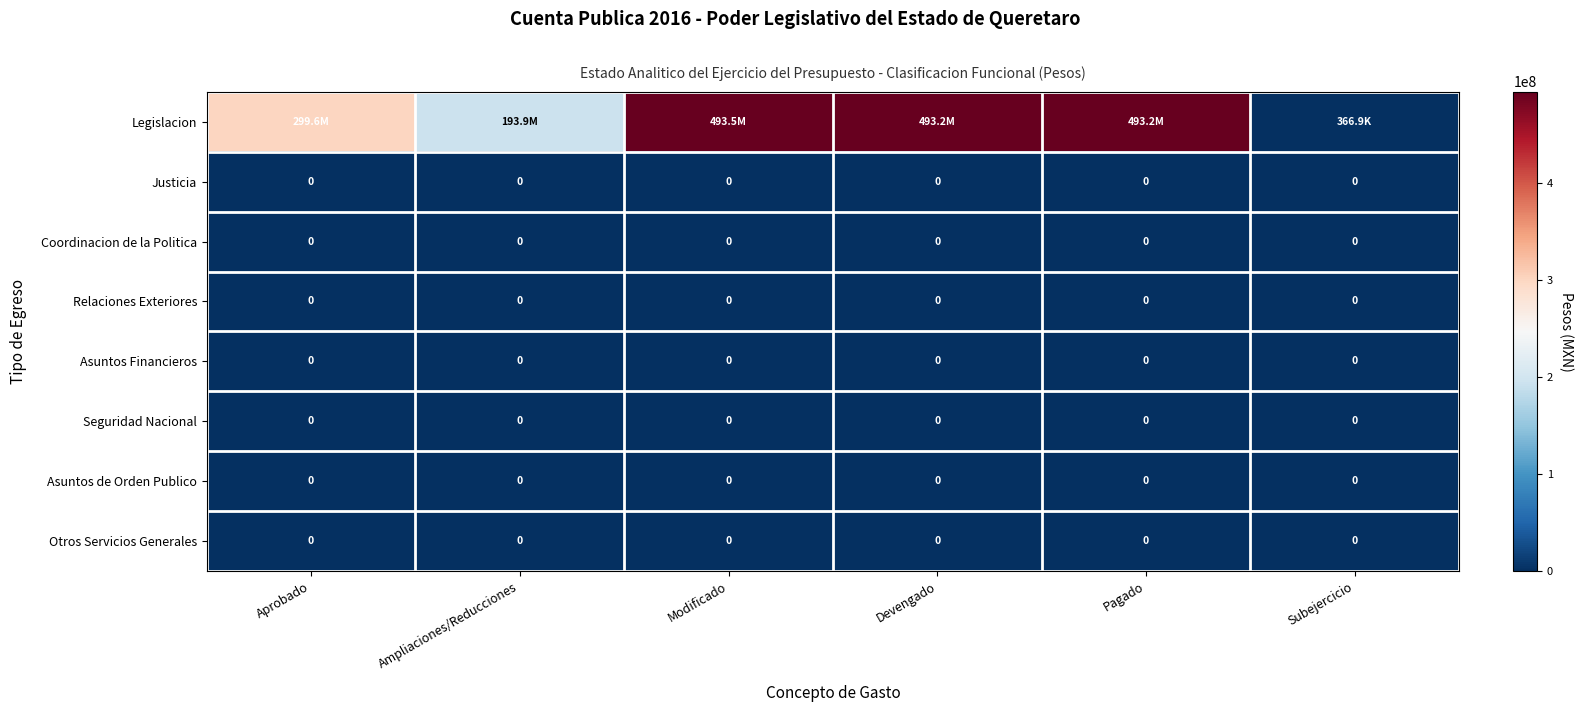

Rank the series at Devengado from lowest to highest value.

Justicia, Coordinacion de la Politica, Relaciones Exteriores, Asuntos Financieros, Seguridad Nacional, Asuntos de Orden Publico, Otros Servicios Generales, Legislacion